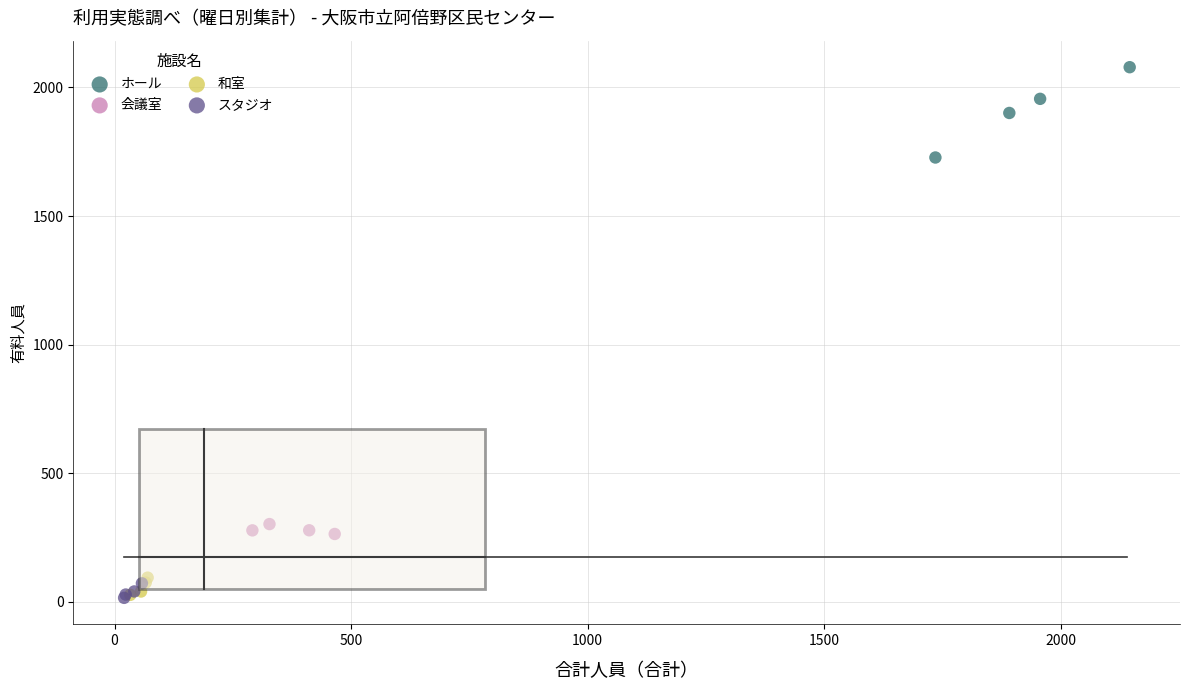

Which series has the widest spread of Y values?

ホール